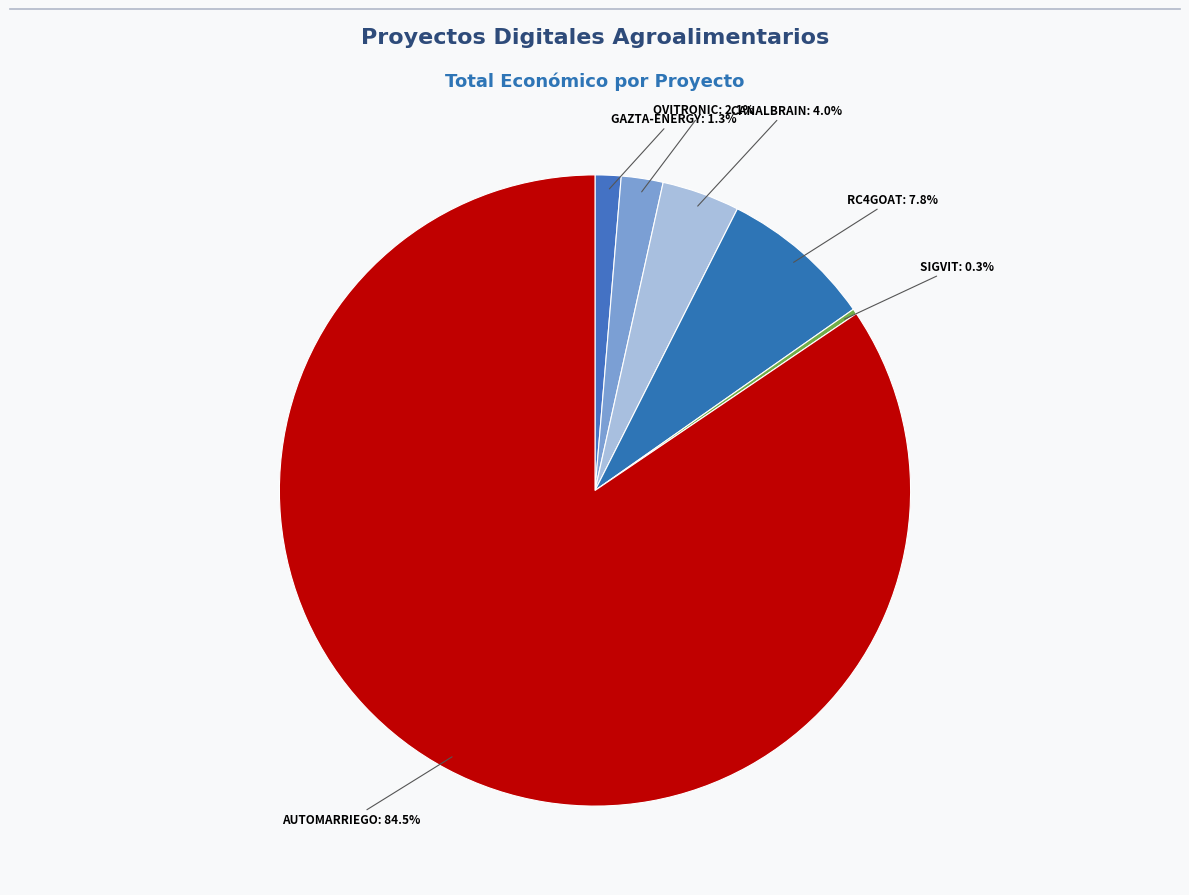

Count the number of slices in the pie.

6